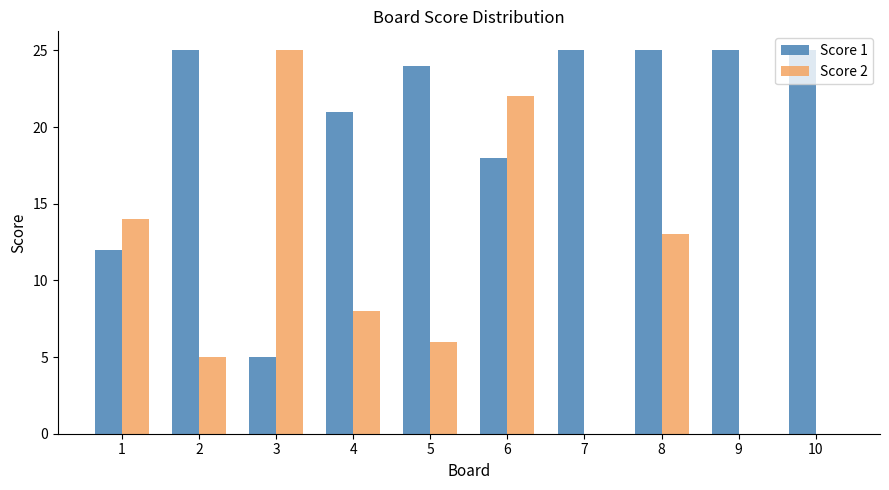

True or false: Score 1 has a value of 5 at 3.

True